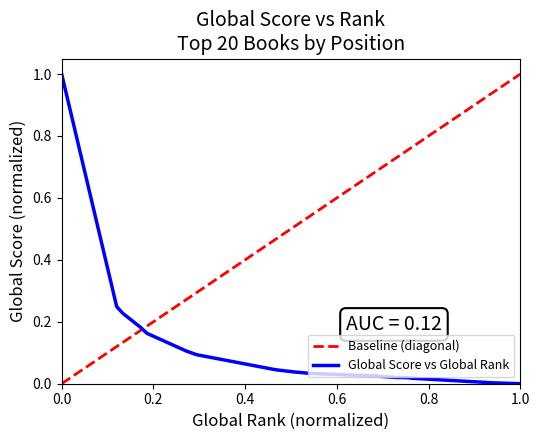

Which has a higher value, 19 or 10?

10